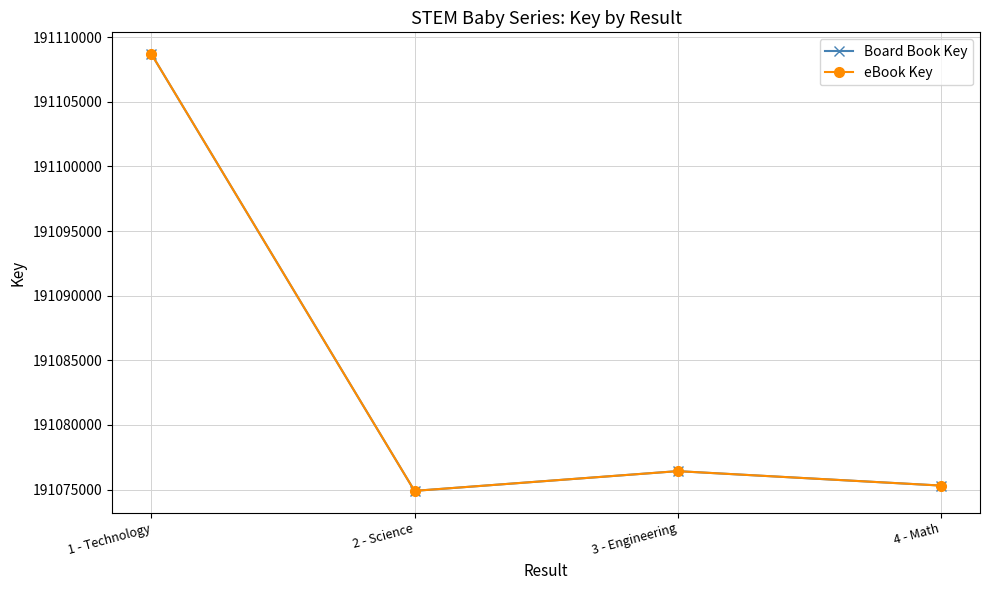

Does the chart have visible grid lines?

Yes